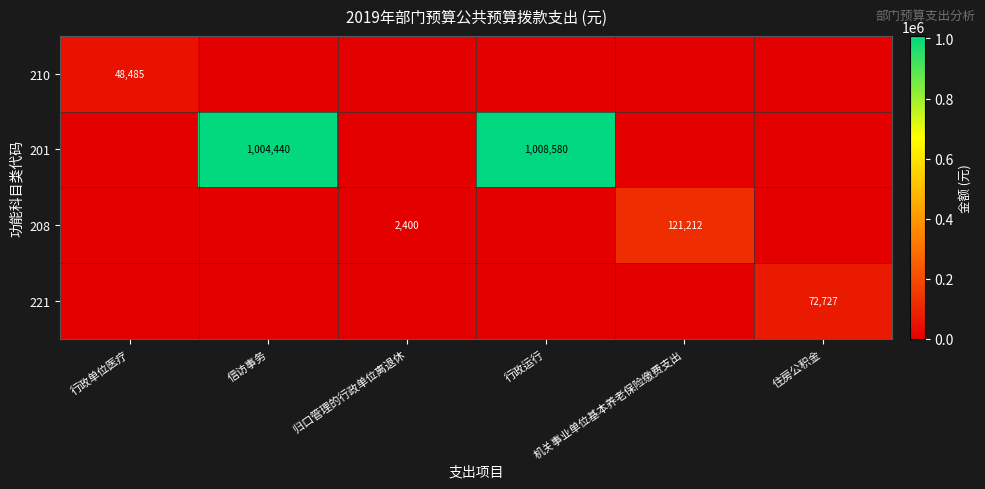

What is the average value of the 201 series?

335503.3